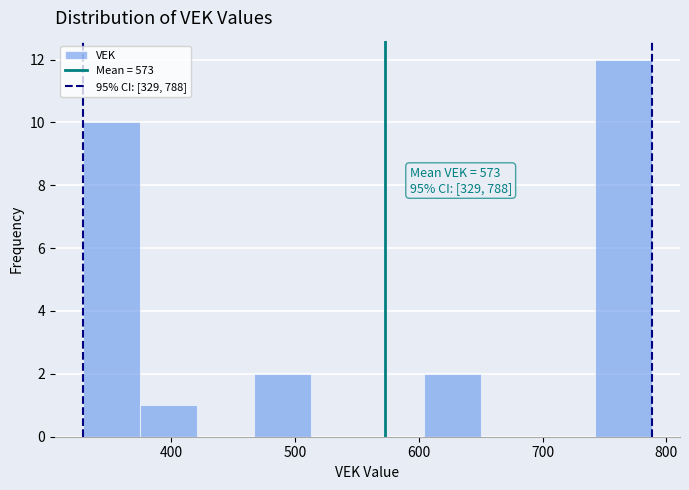

Which range on the x-axis has the tallest bar?

740 to 790